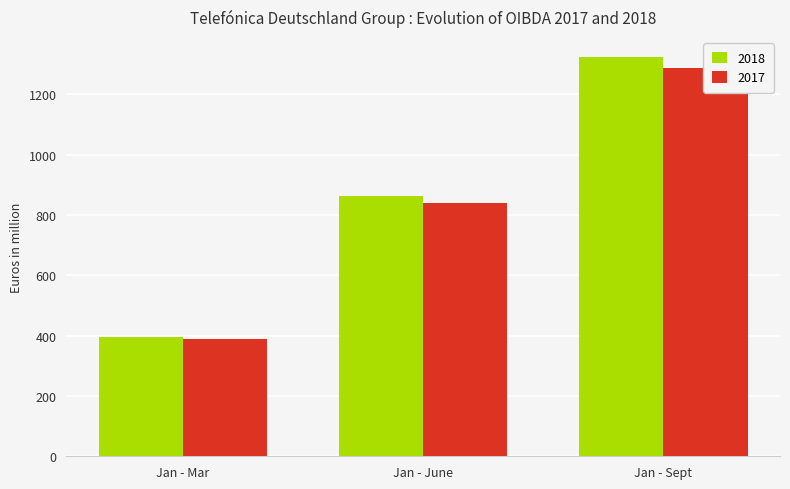

Is it true that 2018 equals 285.1 at Jan - June?

False